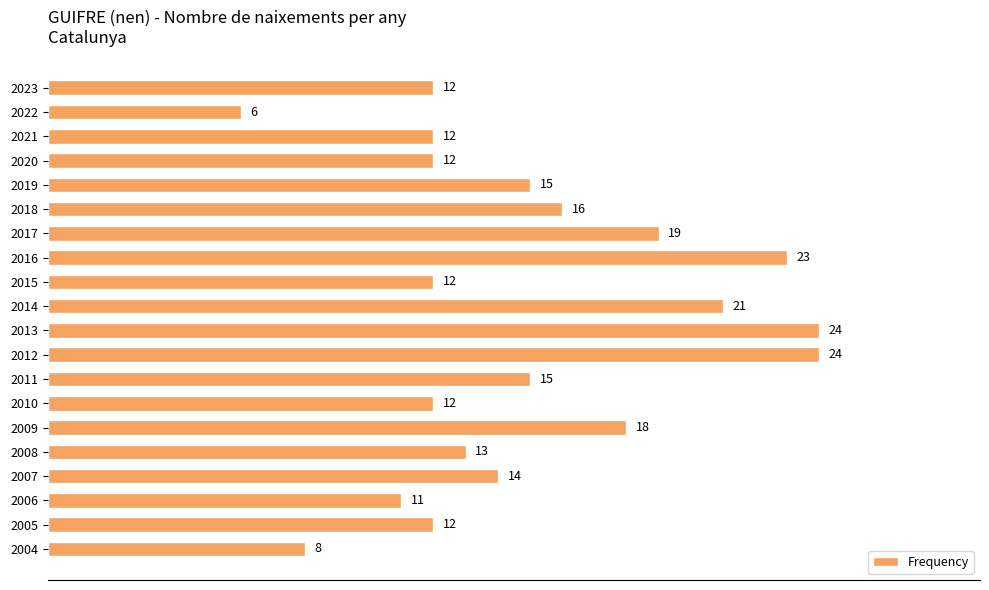

True or false: the data shows 24 at 2012.

True